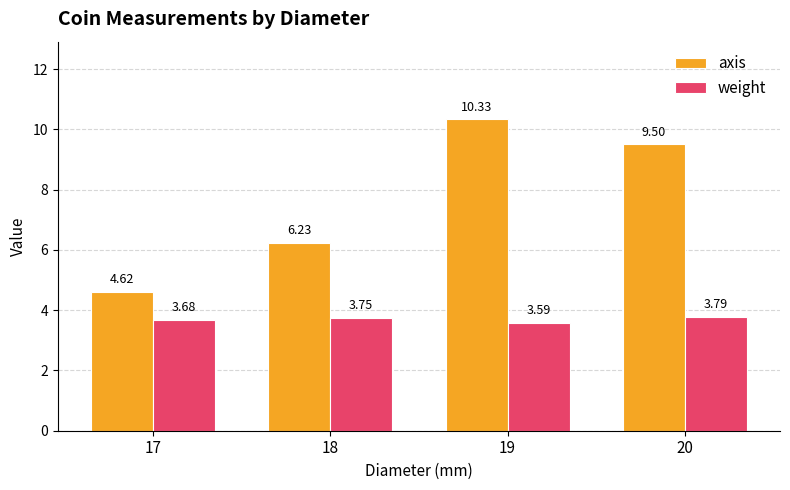

How many data points does each series have?

4